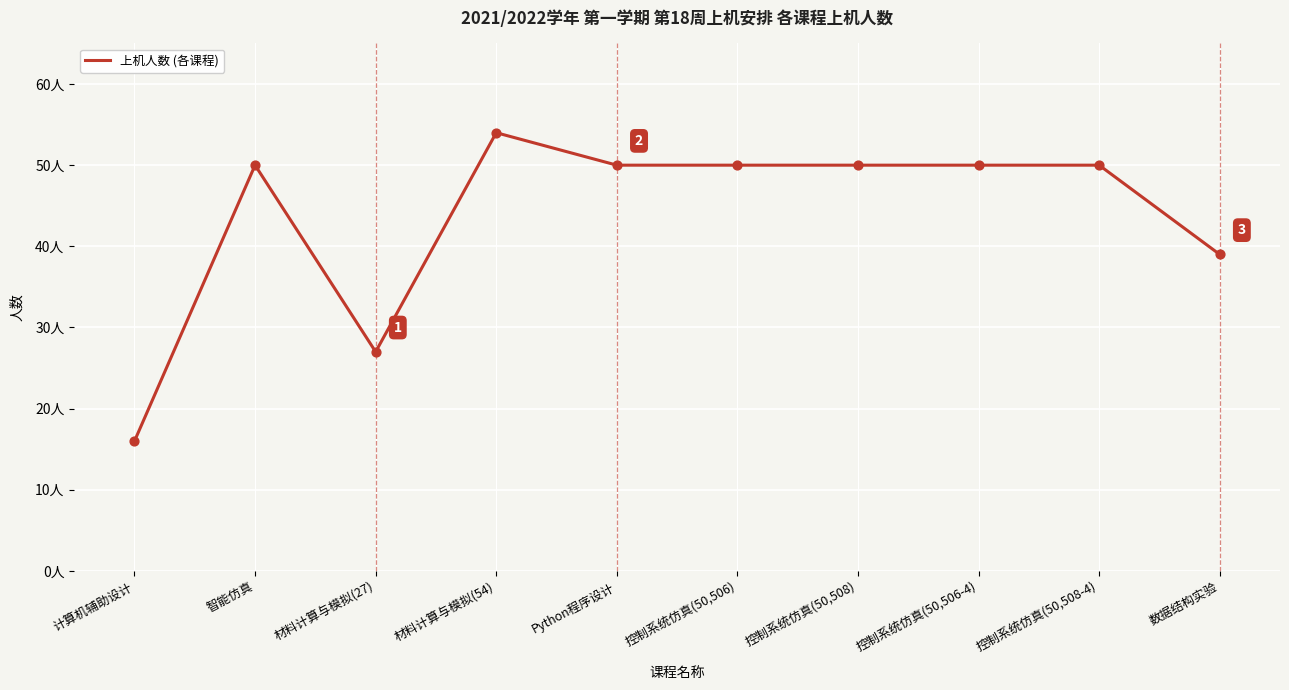

Which has a higher value, 材料计算与模拟(27) or 计算机辅助设计?

材料计算与模拟(27)